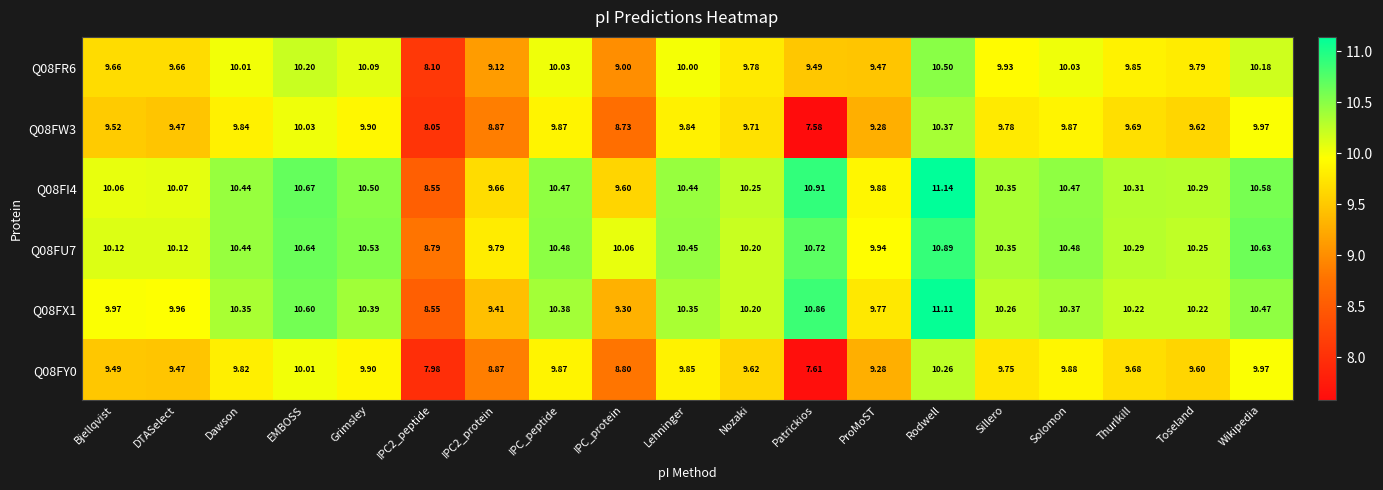

At which category does the chart reach its minimum across all series?

Patrickios